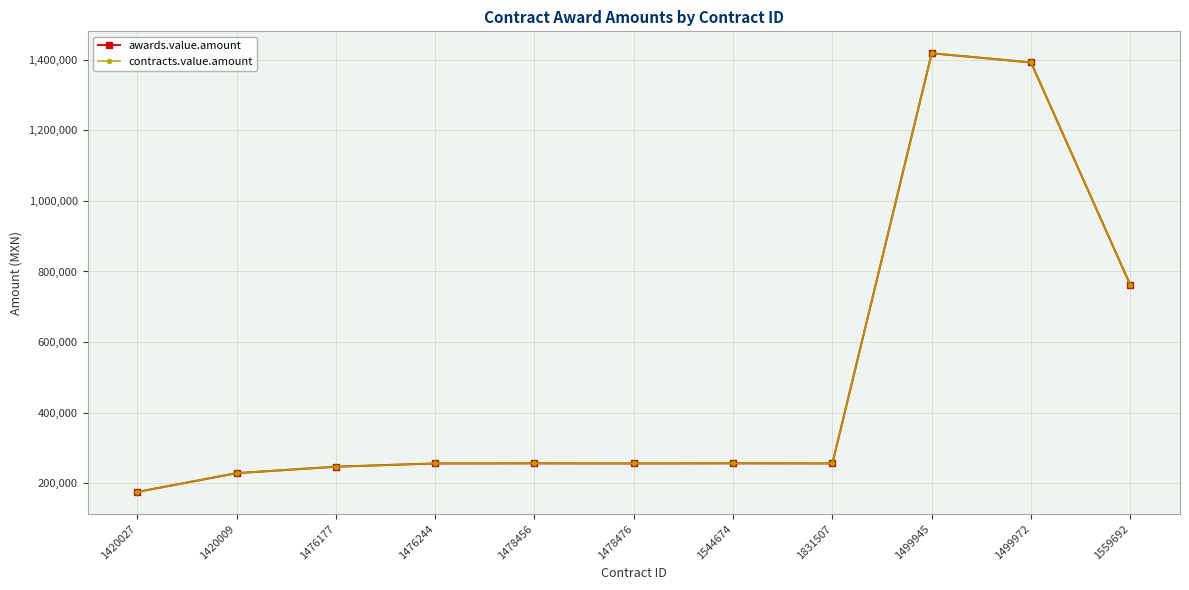

What is the smallest value displayed?

175538.1